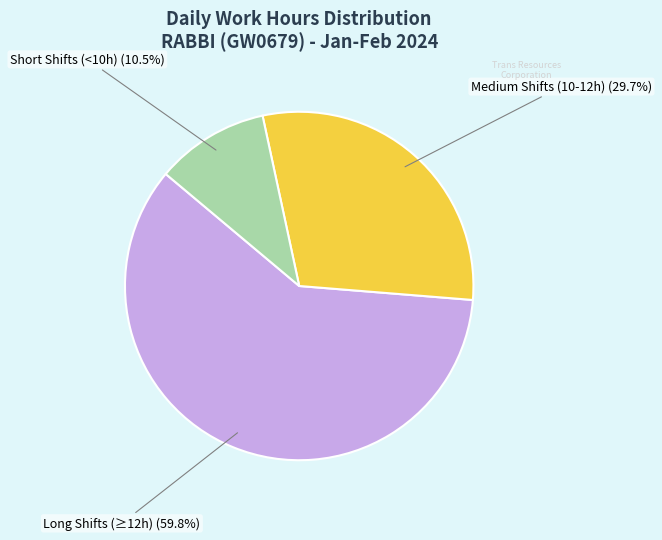

To the nearest percent, what is the difference between the largest and smallest slice percentages?

49%